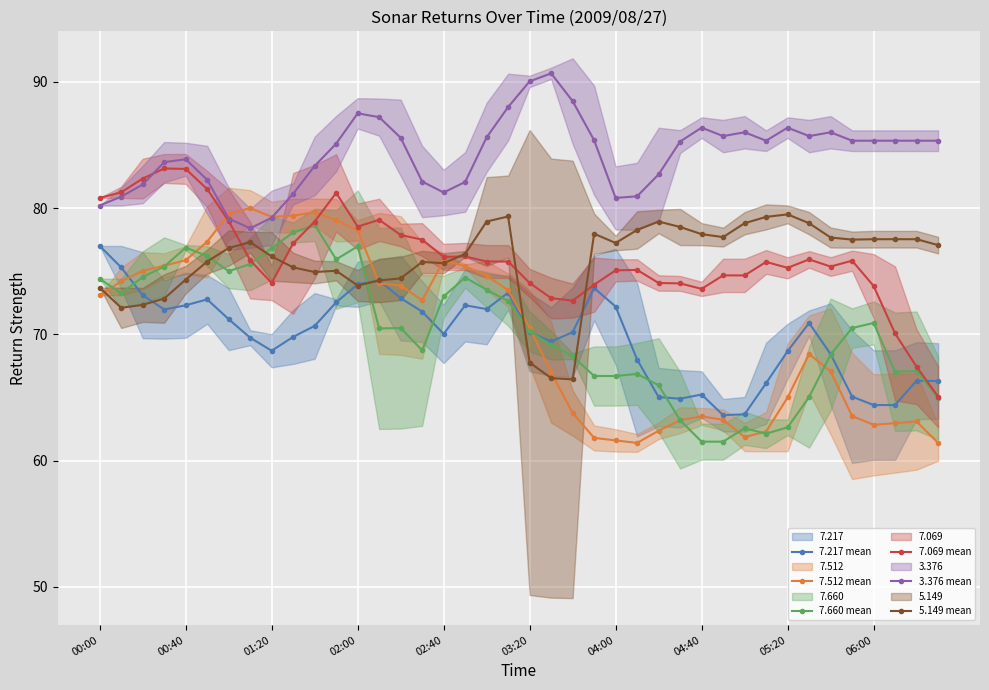

True or false: 7.069 mean has more than 2 interior local peaks.

True